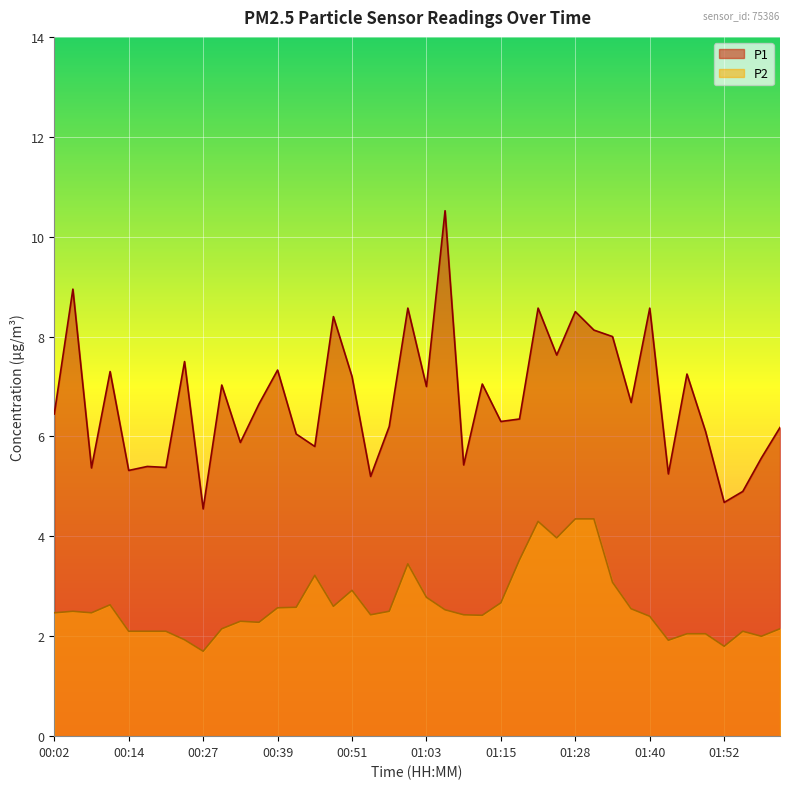

Rank the categories by P2 value from highest to lowest.

01:28, 01:31, 01:22, 01:25, 01:19, 01:00, 00:45, 01:34, 00:51, 01:03, 01:15, 00:11, 00:48, 00:42, 00:39, 01:37, 01:06, 00:05, 00:57, 00:02, 00:08, 00:54, 01:09, 01:12, 01:40, 00:33, 00:36, 00:30, 02:01, 00:14, 00:18, 00:21, 01:55, 01:46, 01:49, 01:58, 00:24, 01:43, 01:52, 00:27